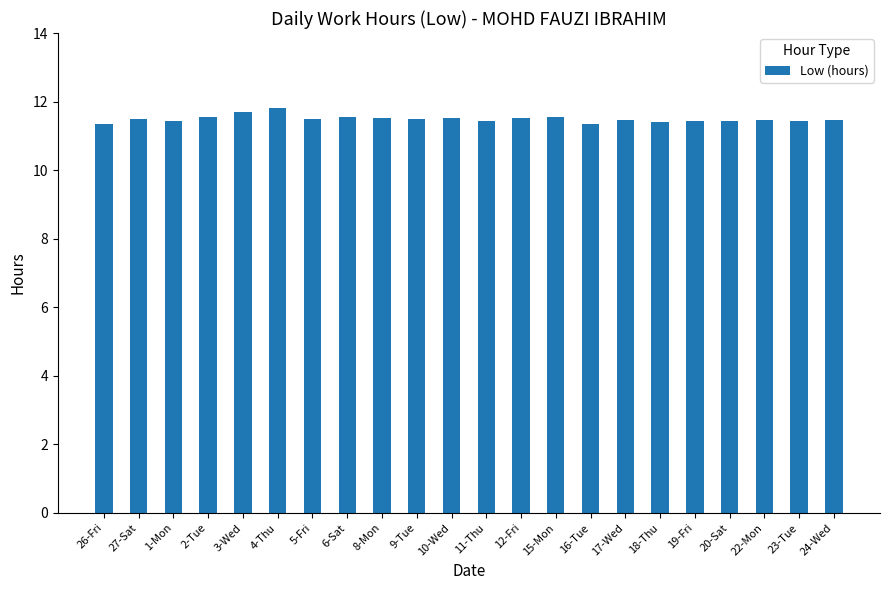

What value does the data have at 20-Sat?

11.4